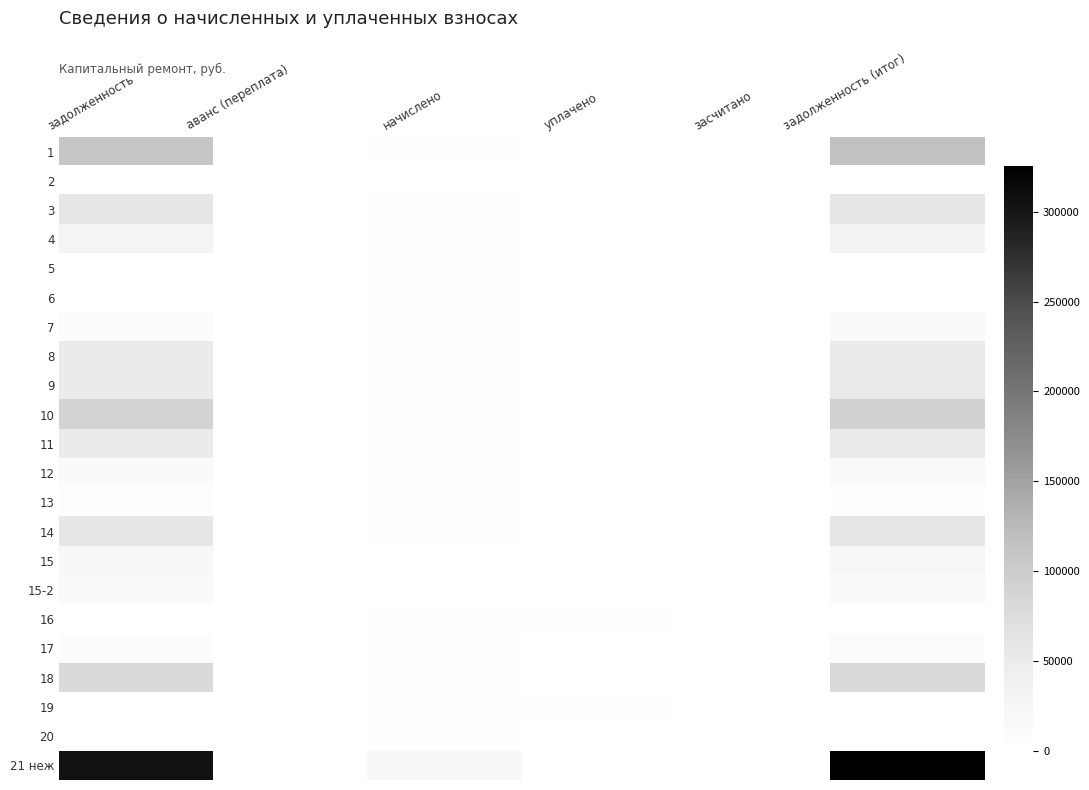

How many data points does each series have?

6